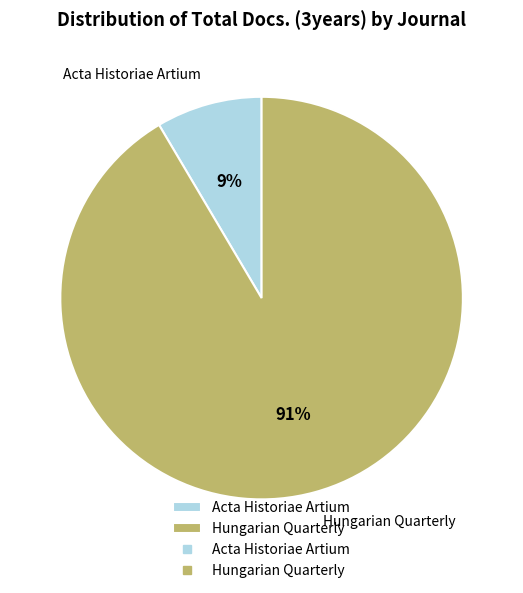

Rank the categories by value from lowest to highest.

Acta Historiae Artium, Hungarian Quarterly